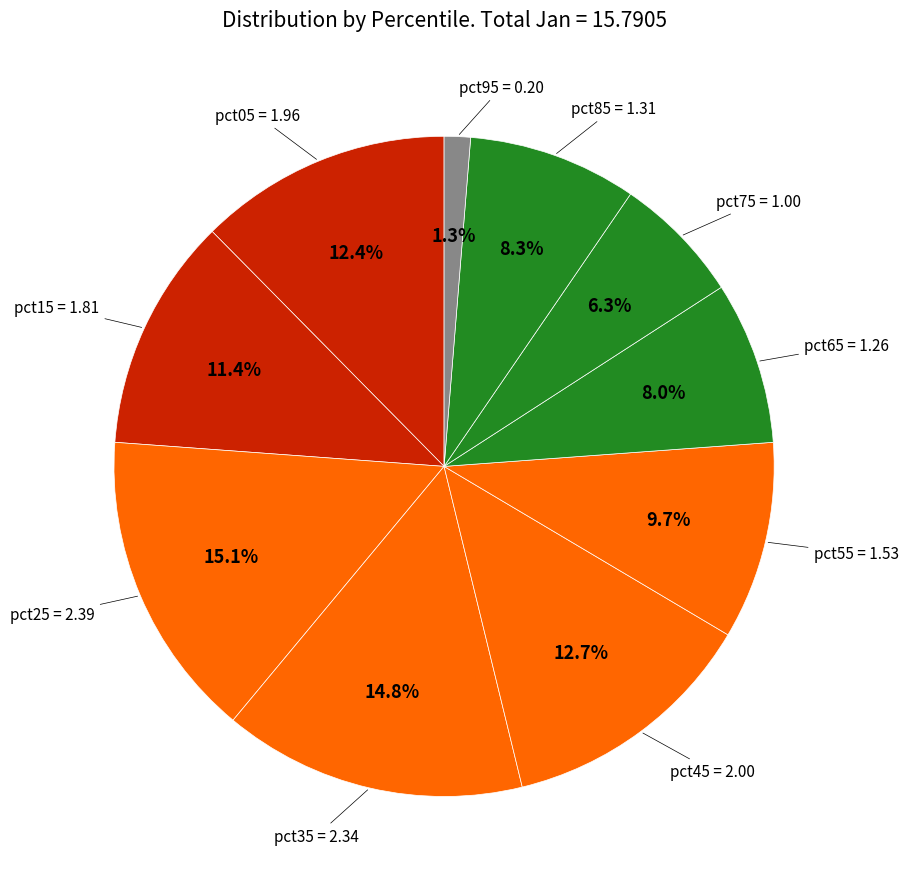

Is pct55 the majority of the pie?

No